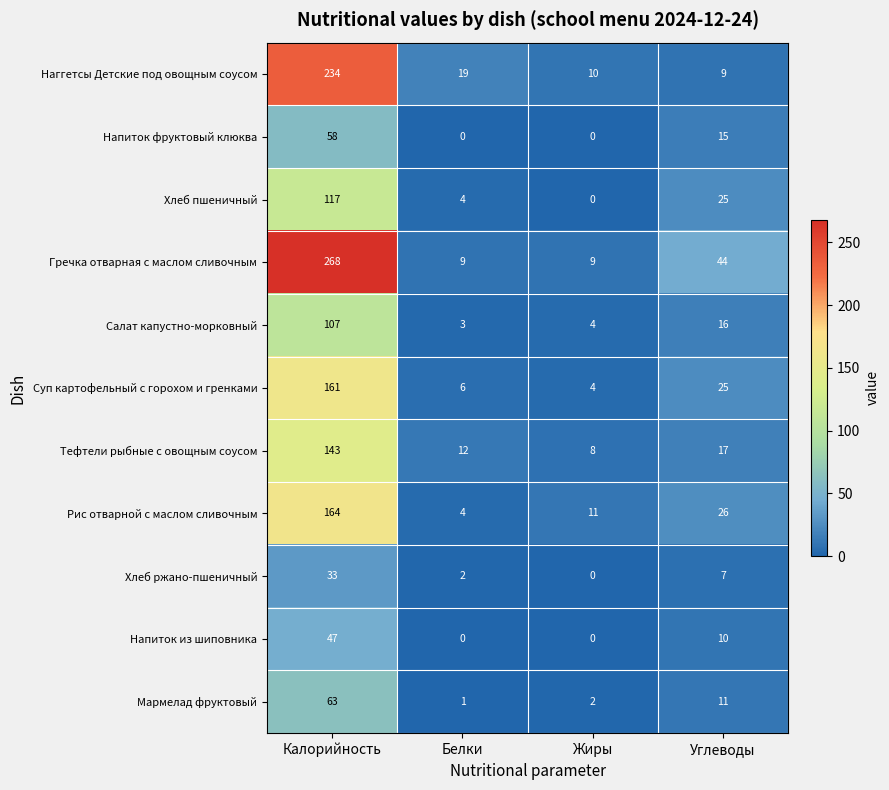

Count the Напиток из шиповника values in the range 0 to 47.

4